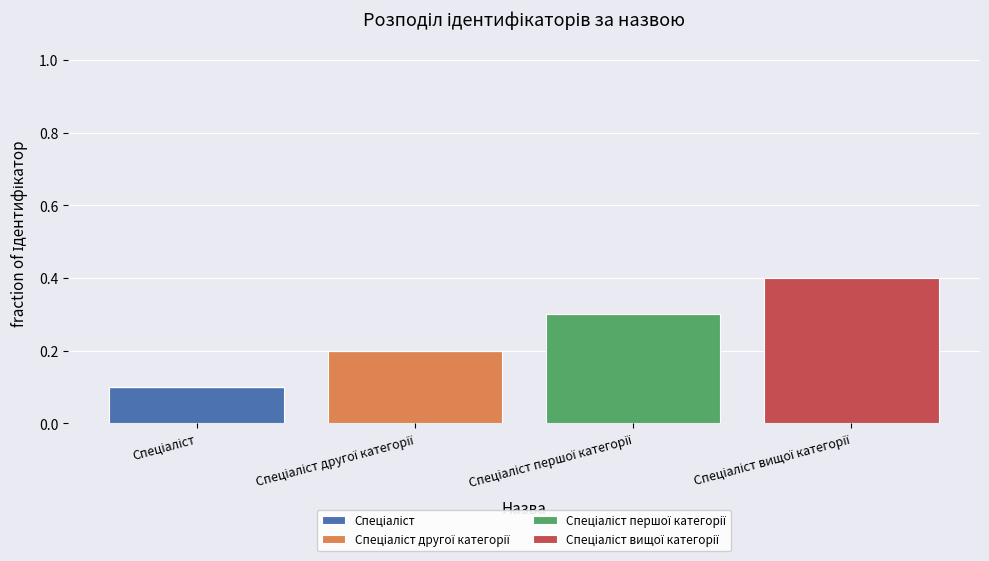

What position from the left is Спеціаліст першої категорії?

3